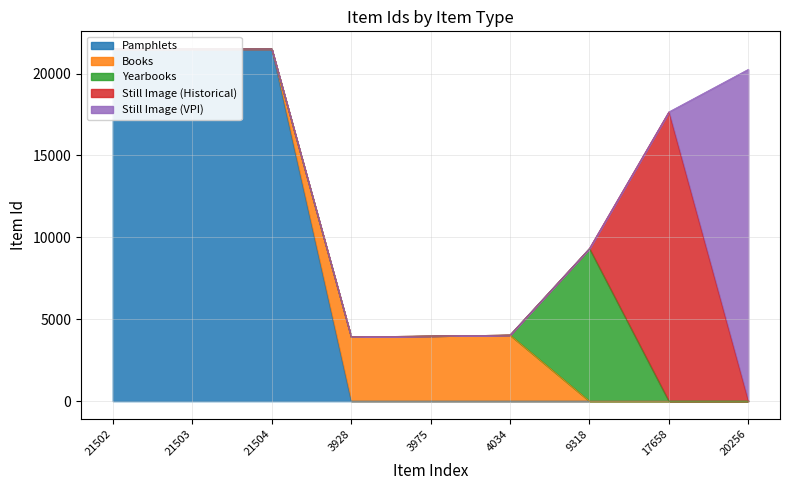

True or false: Still Image (Historical) has more than 0 points higher than both neighbors.

True